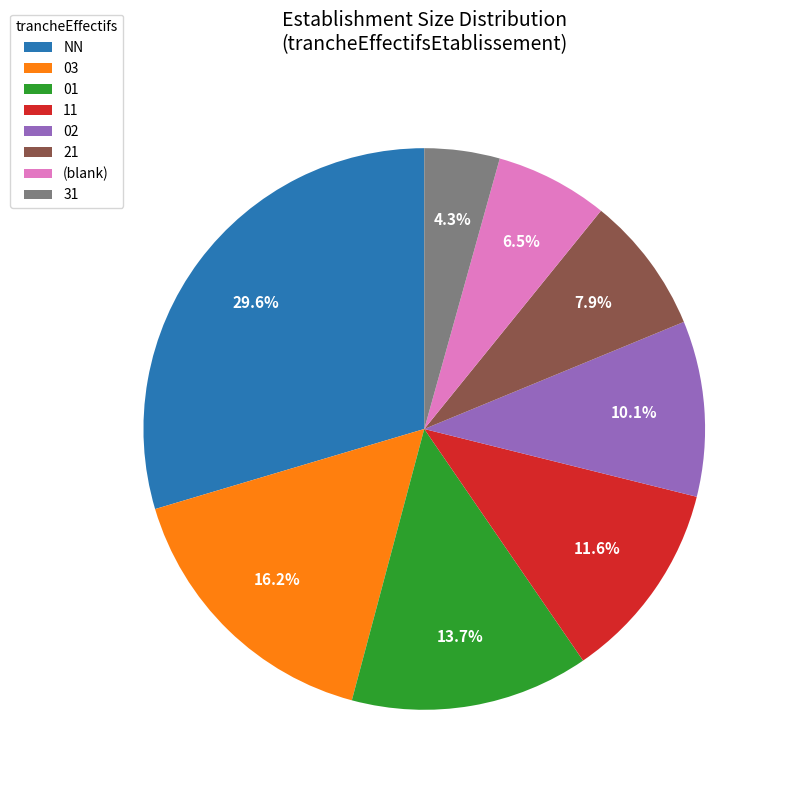

Which has a higher value, 31 or 21?

21